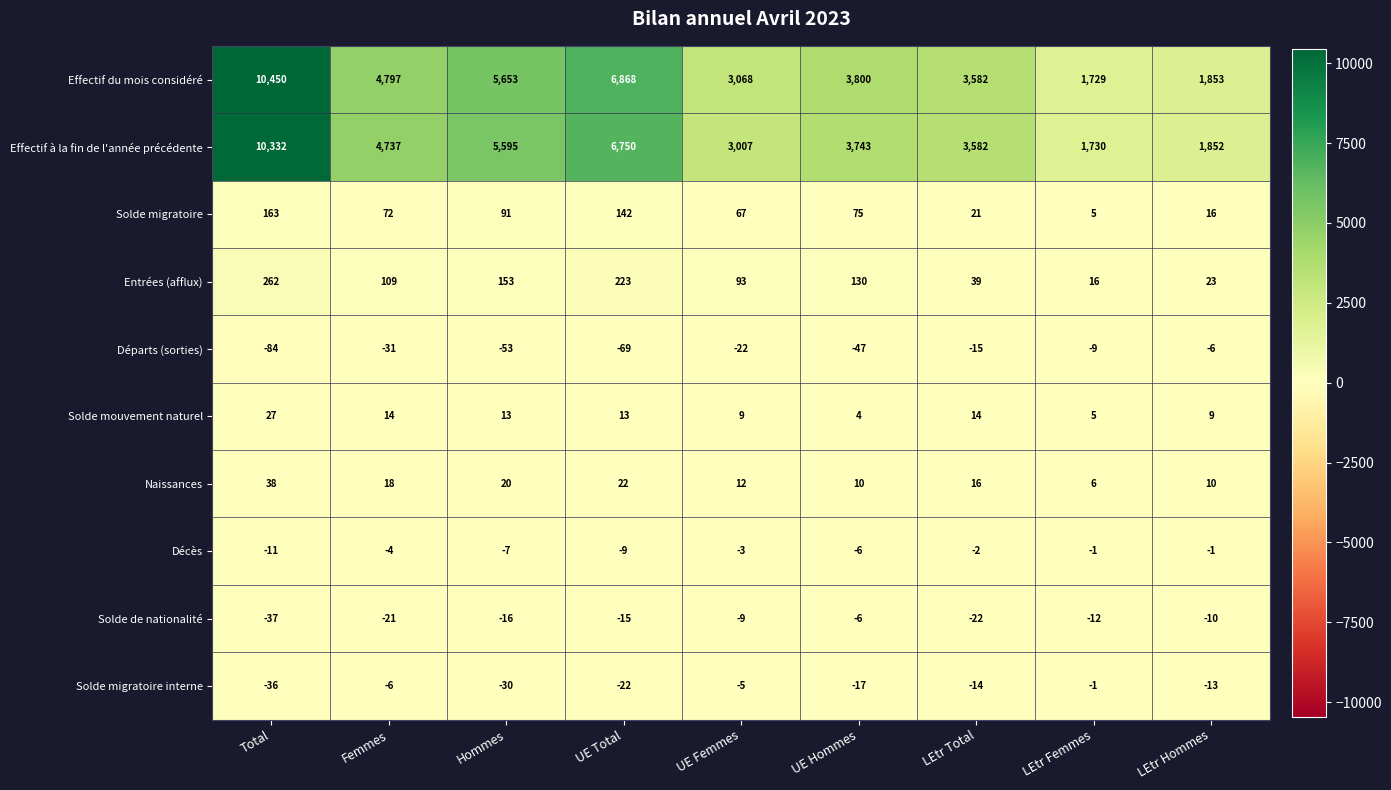

Between Total and UE Femmes, which series saw the biggest shift?

Effectif du mois considéré